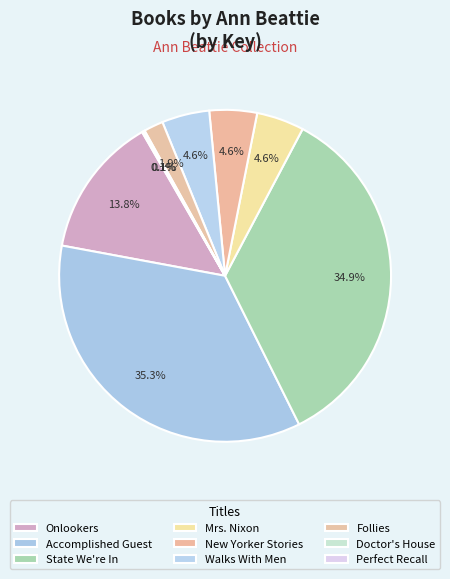

The State We're In slice represents 43% of the pie. True or false?

False